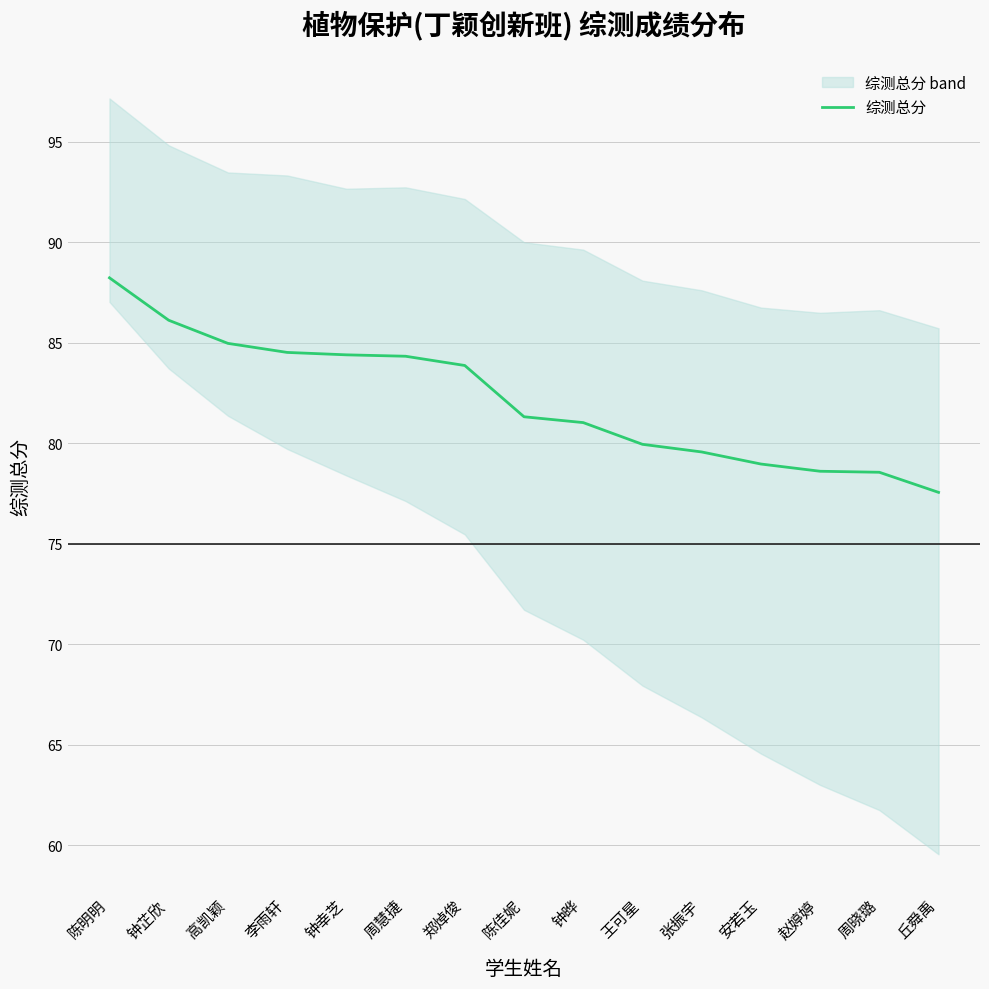

True or false: the data shows 133.9 at 陈明明.

False